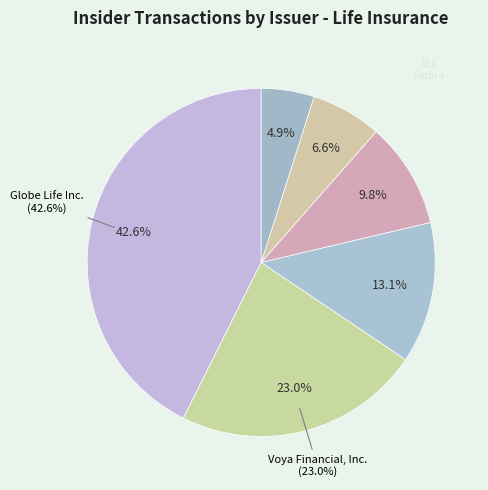

How many segments does this pie chart have?

6